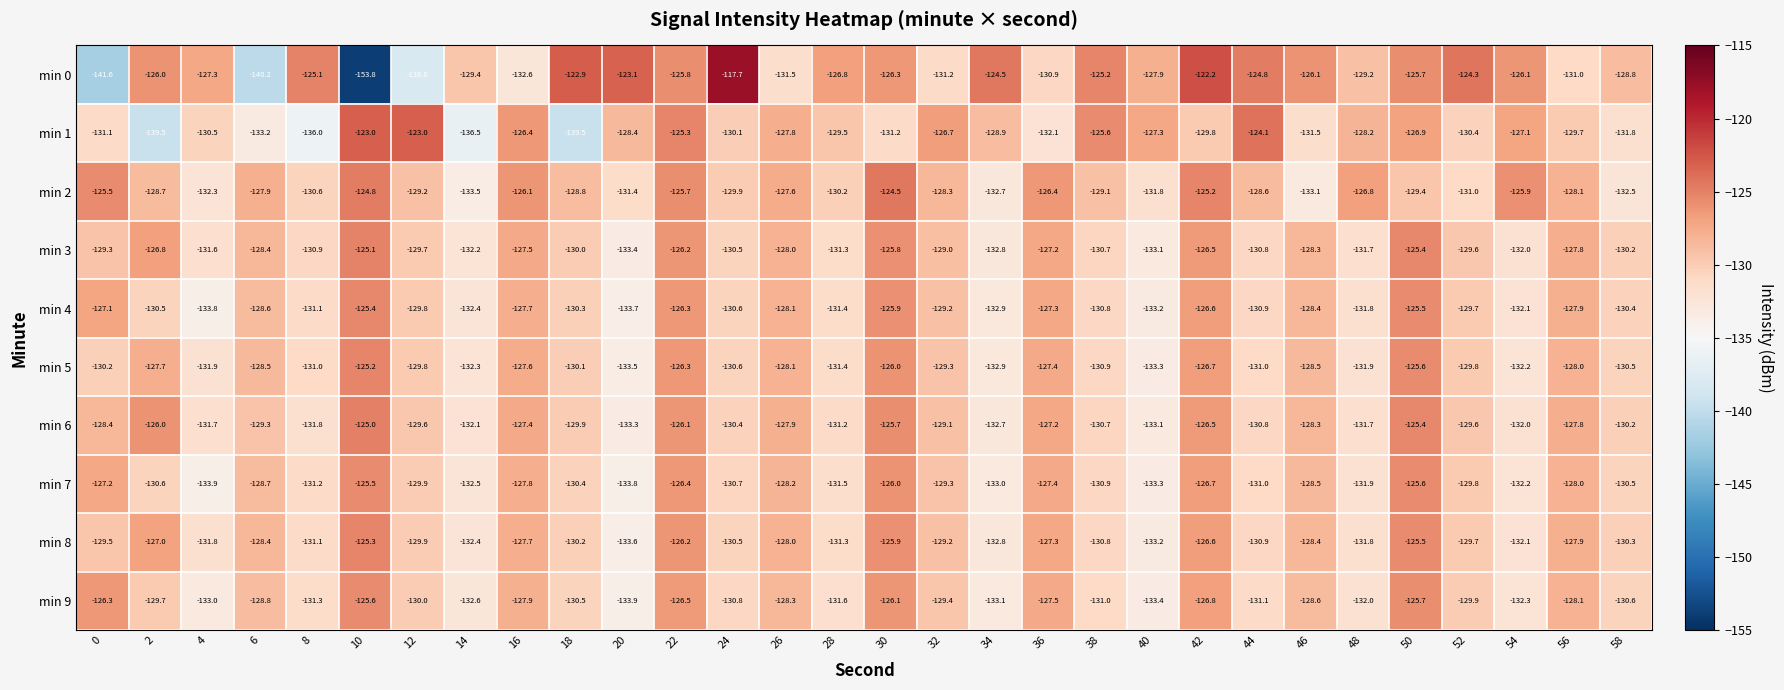

What is the sum of the min 6 values at 6 and 10?

-254.3